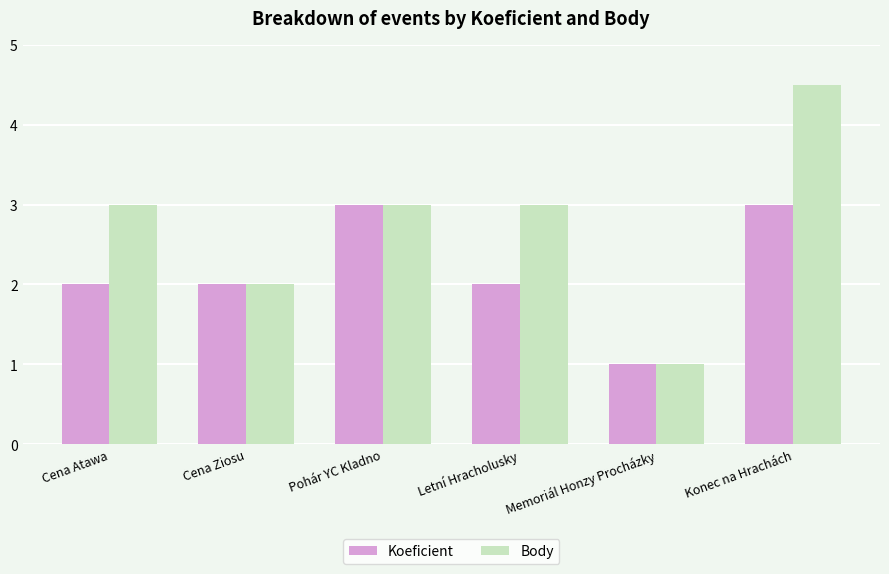

What value does the Body series have at Cena Ziosu?

2.0